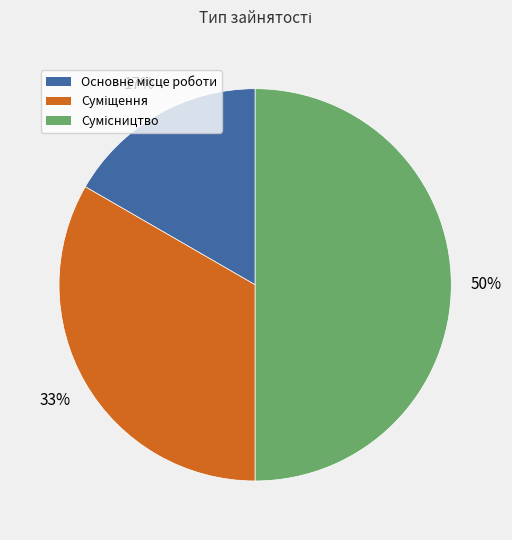

To the nearest percent, what is the average slice percentage?

33%